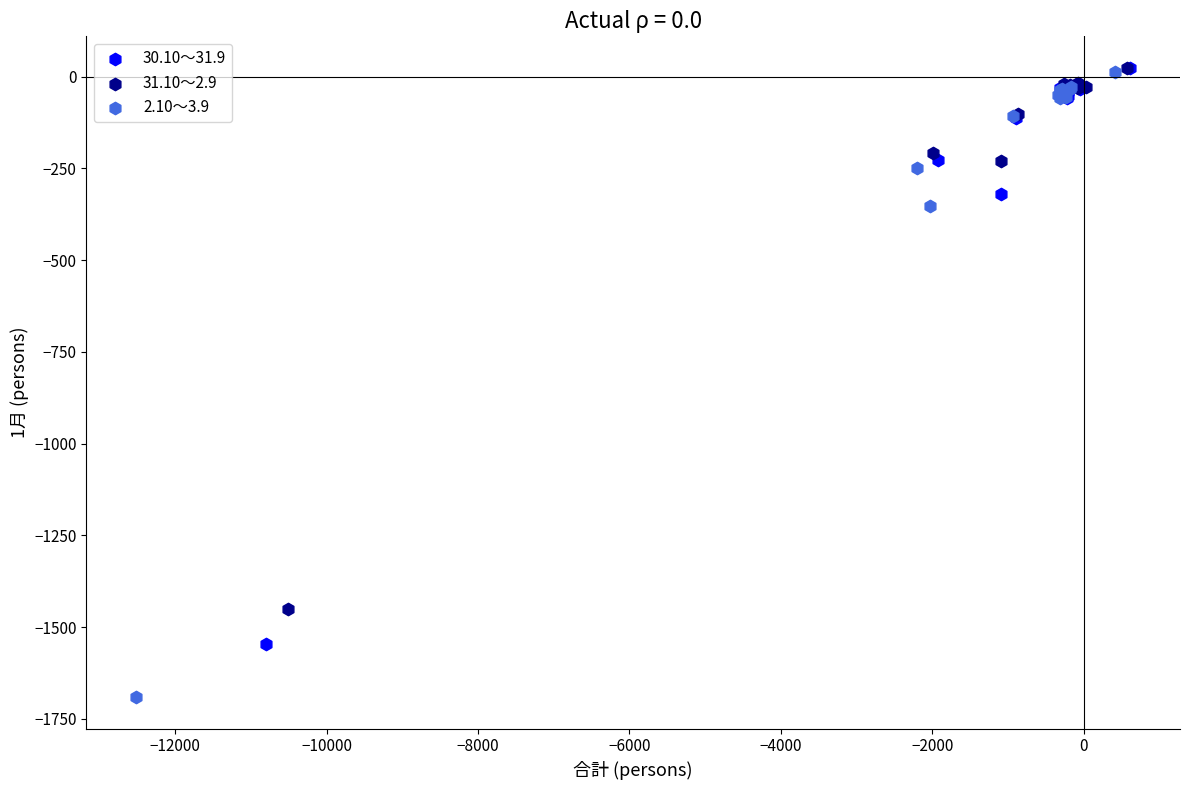

Which series contains the lowest Y value?

2.10～3.9